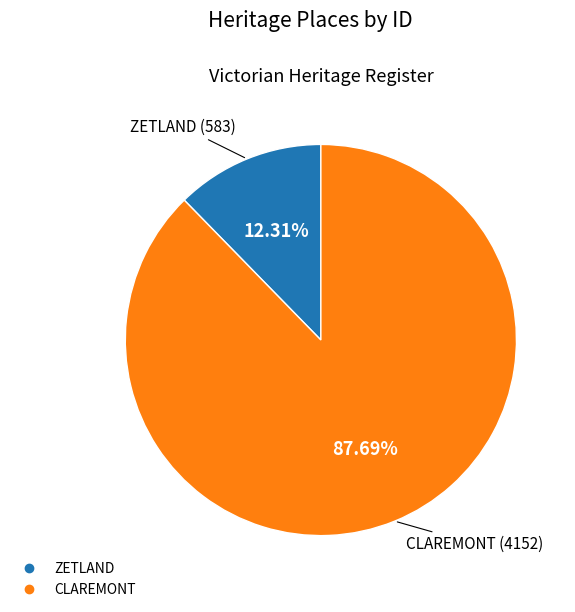

Between ZETLAND and CLAREMONT, which is larger?

CLAREMONT